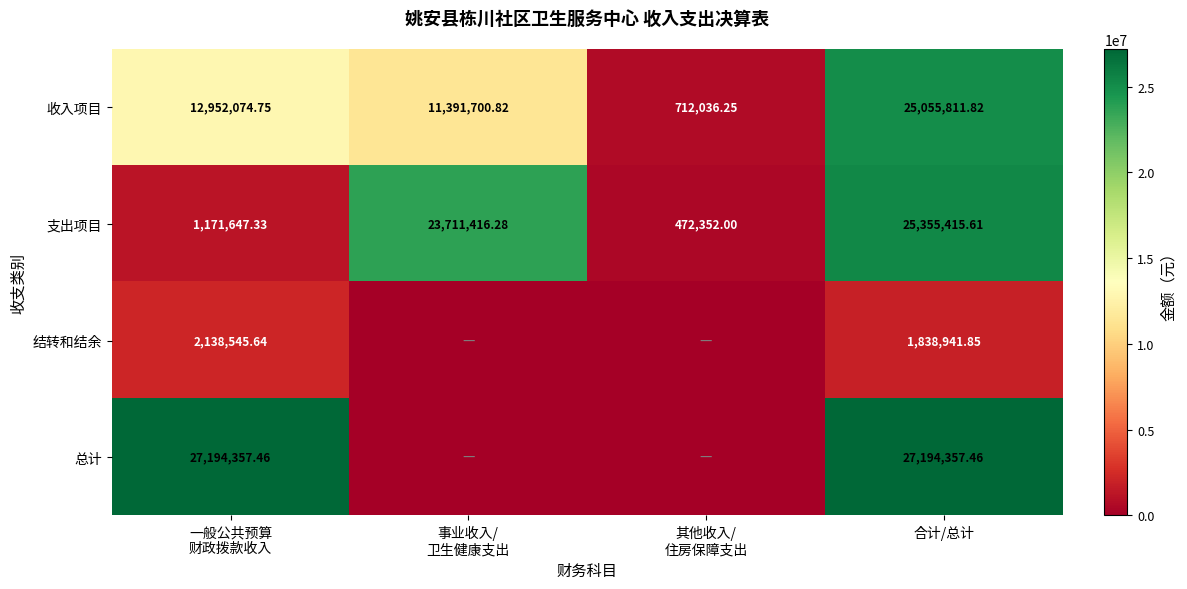

Is the value of 总计 at 合计/总计 greater than the value of 收入项目 at 合计/总计?

Yes